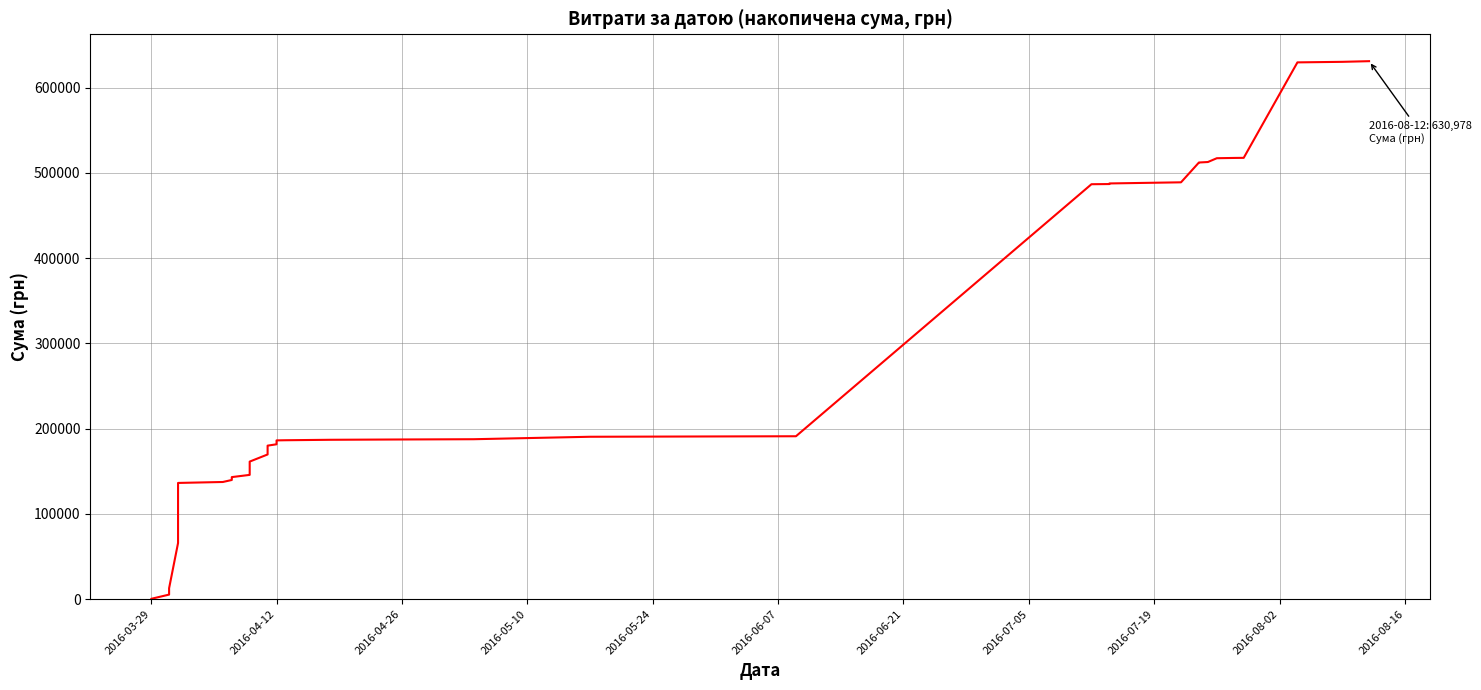

What is the greatest value displayed?

630977.9